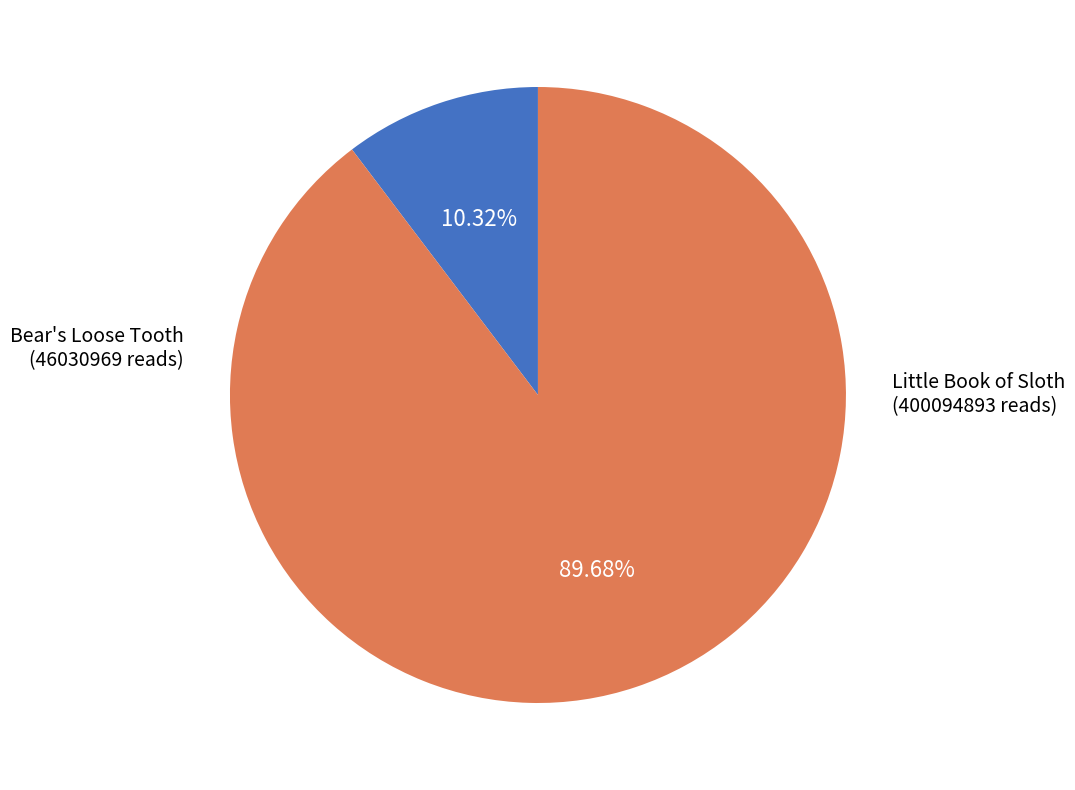

Is there a majority slice in this chart?

Yes